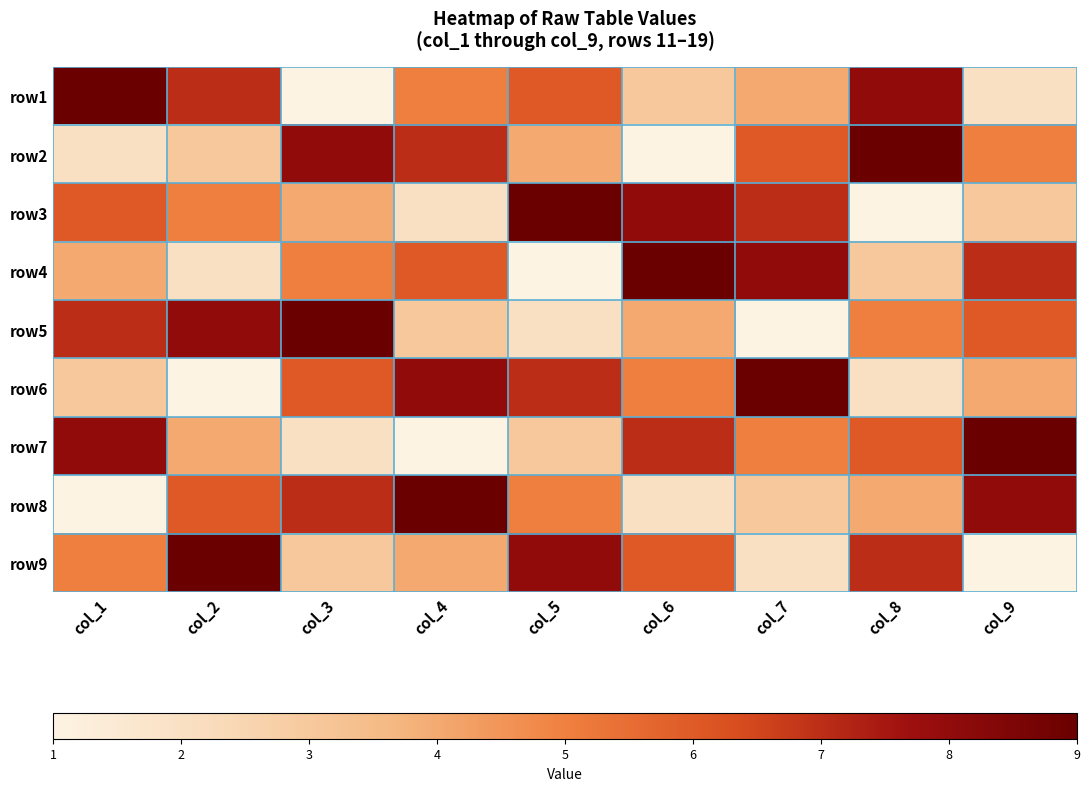

Rank the series at col_2 from highest to lowest value.

row9, row5, row1, row8, row3, row7, row2, row4, row6